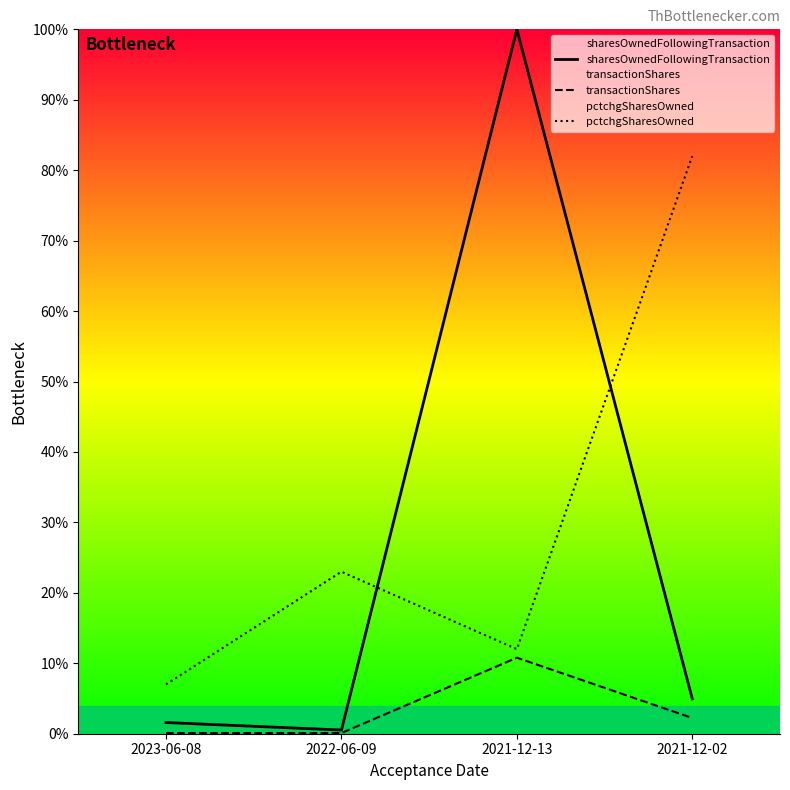

At 2023-06-08, list the series in order from smallest to largest.

transactionShares, sharesOwnedFollowingTransaction, pctchgSharesOwned